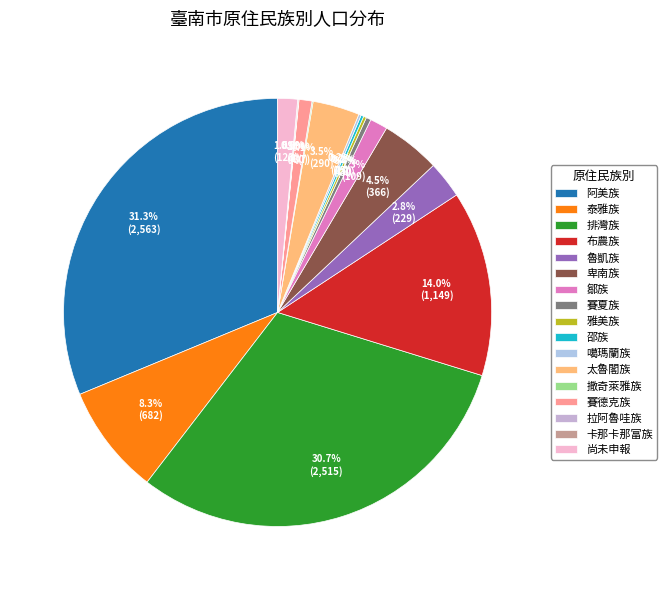

How many slices are in this pie chart?

17